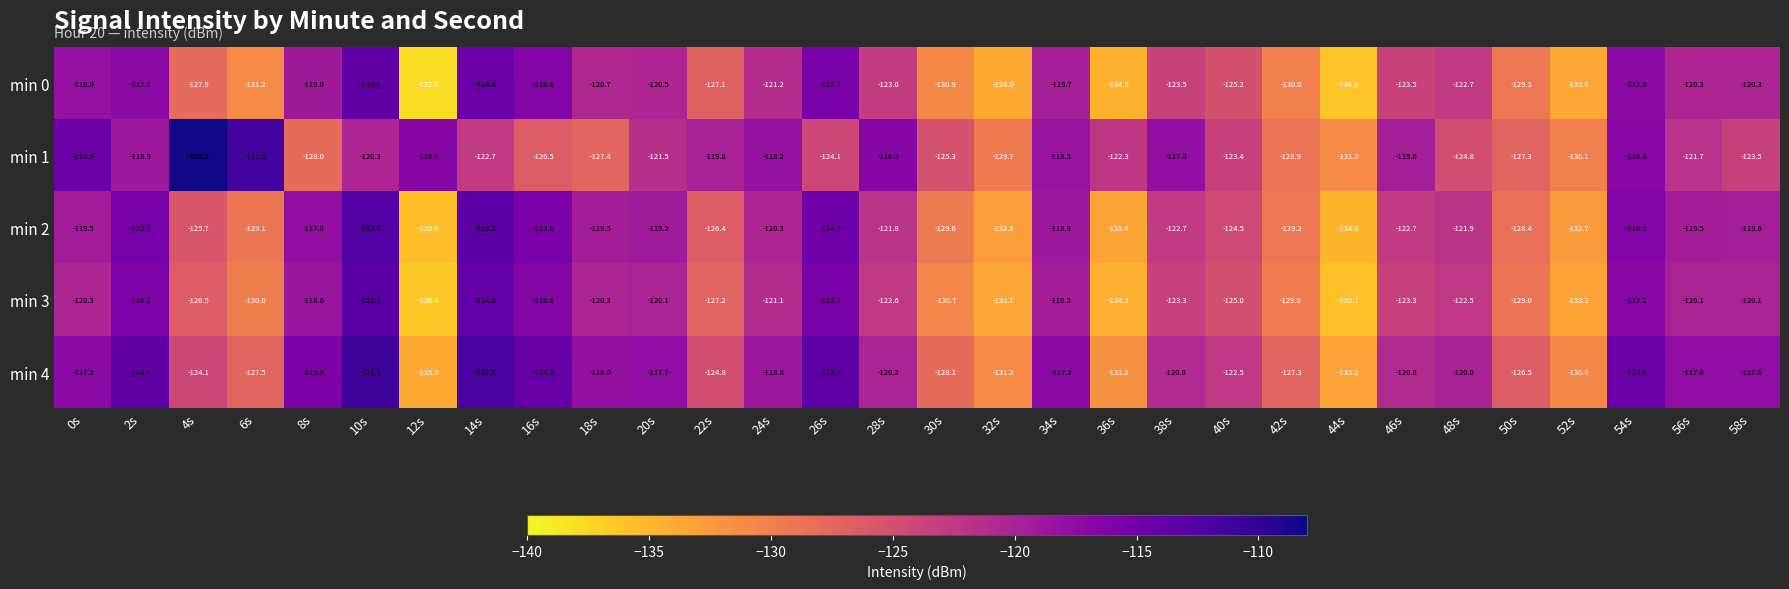

Which series changed the most between 24s and 32s?

min 0